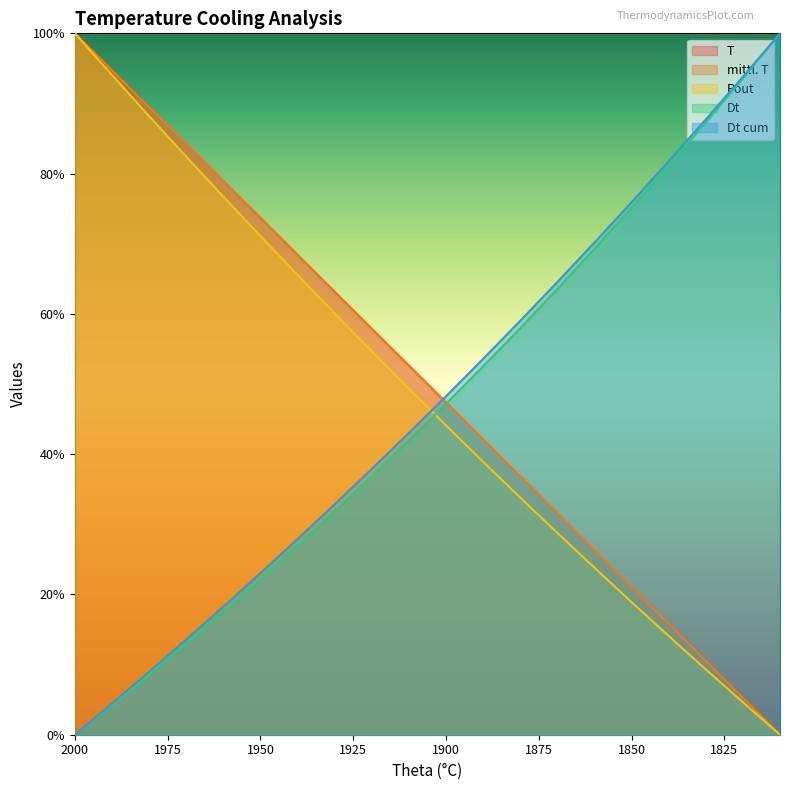

Rank the series by their maximum value, from lowest to highest.

T, mittl. T, Pout, Dt, Dt cum